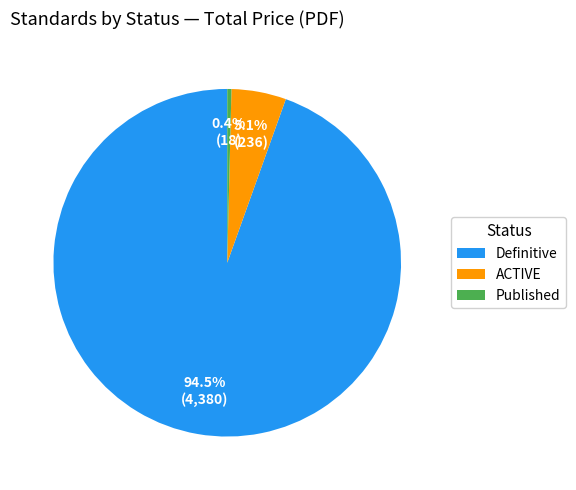

Rank the categories by value from lowest to highest.

Published, ACTIVE, Definitive